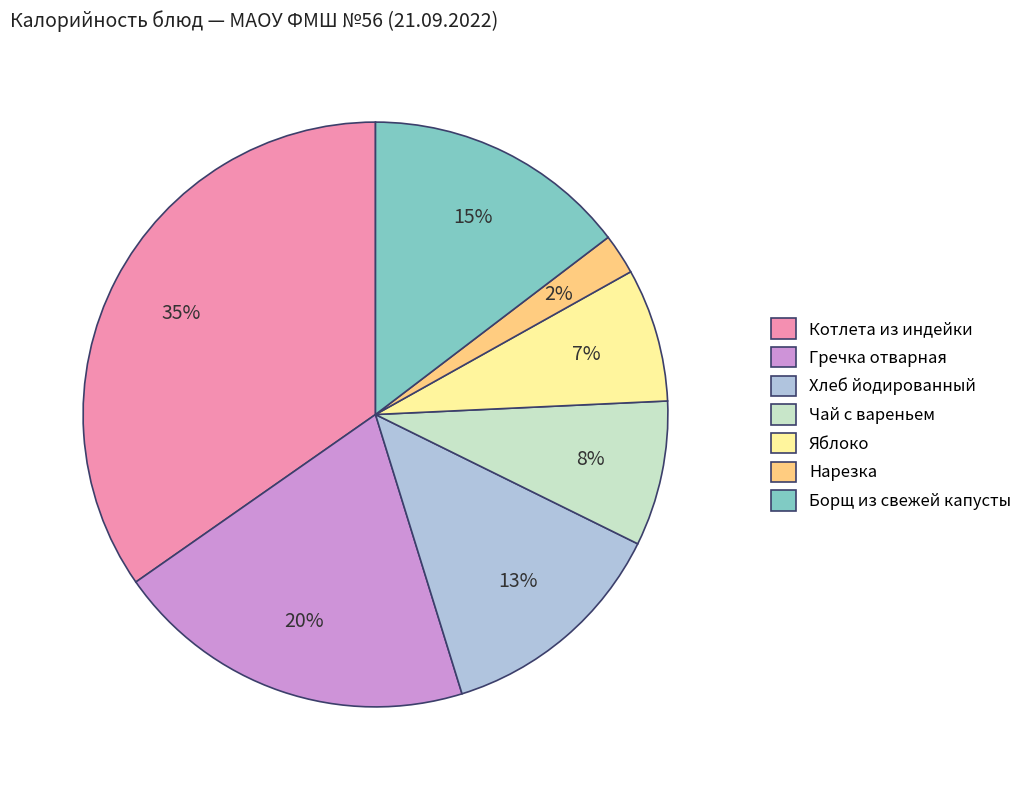

The Гречка отварная slice represents 7% of the pie. True or false?

False